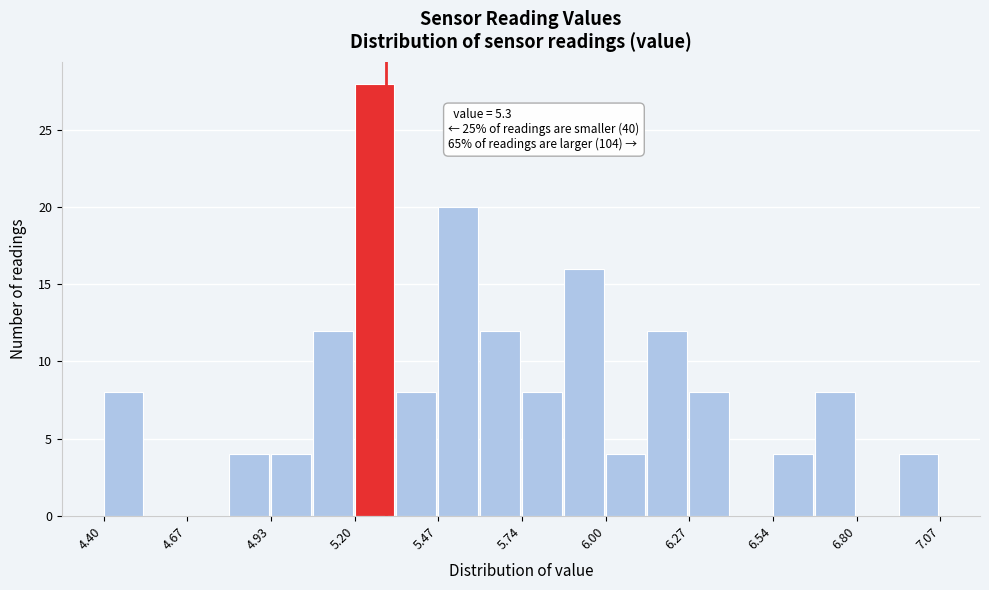

Read against the x-axis, roughly where is the centre of the tallest bar?

5.25